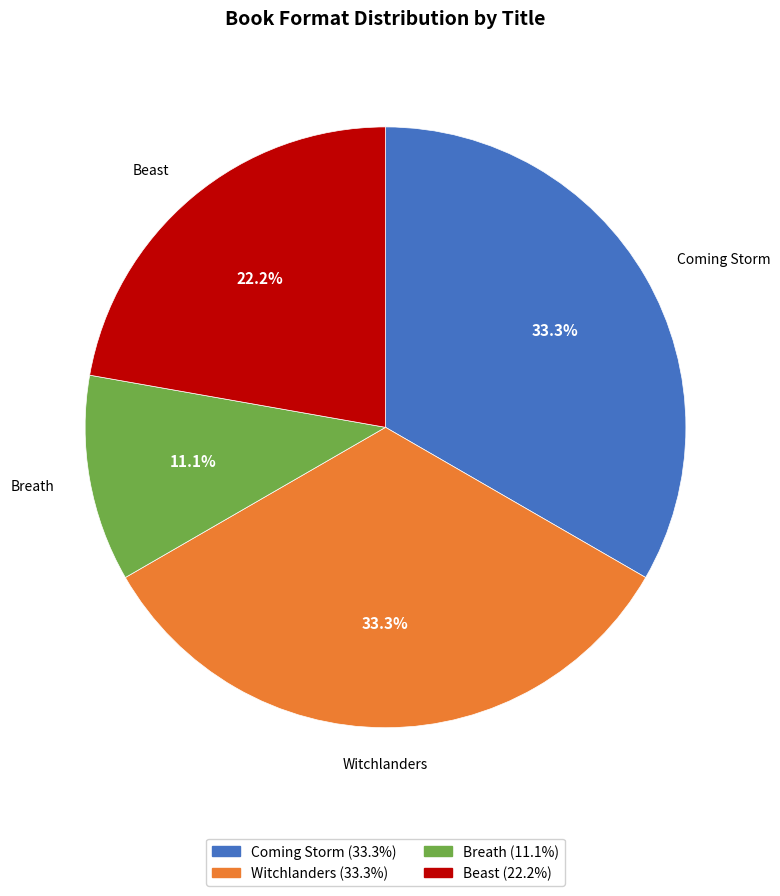

How many segments does this pie chart have?

4